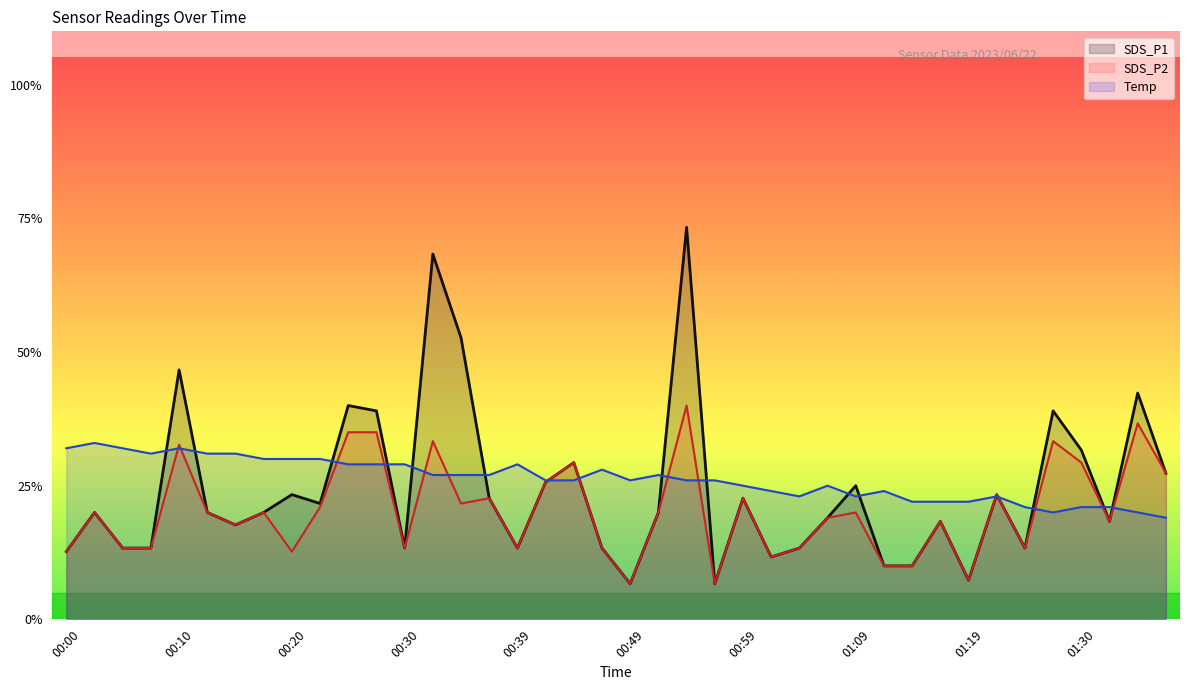

True or false: SDS_P1 has a value of 13.3 at 00:47.

True